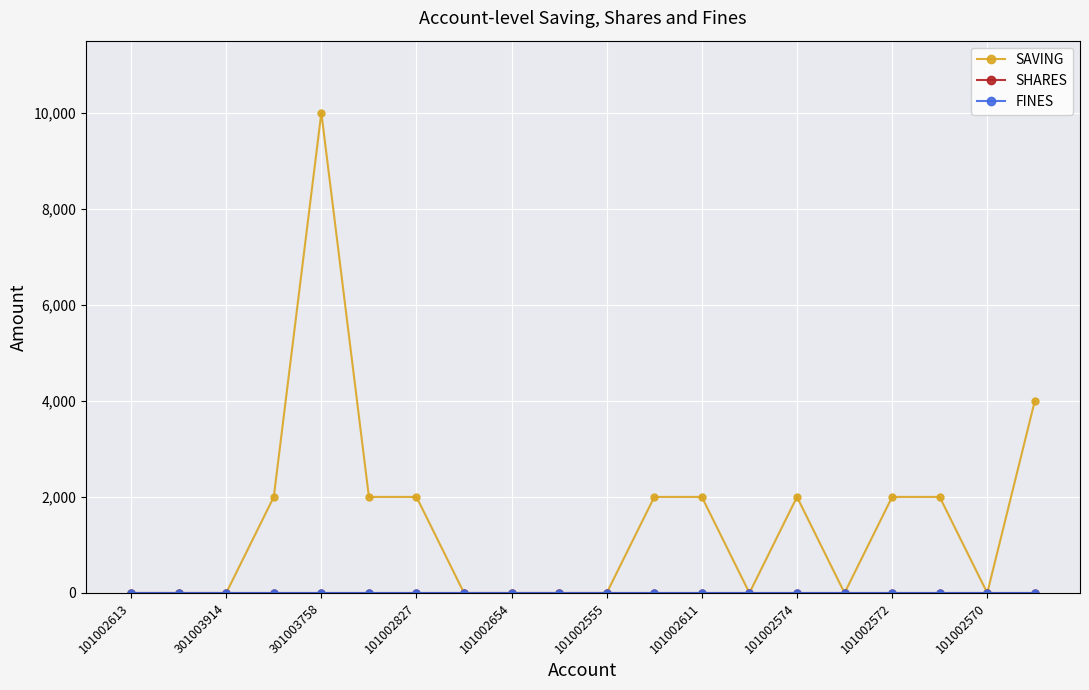

Which series has the widest spread of values?

SAVING